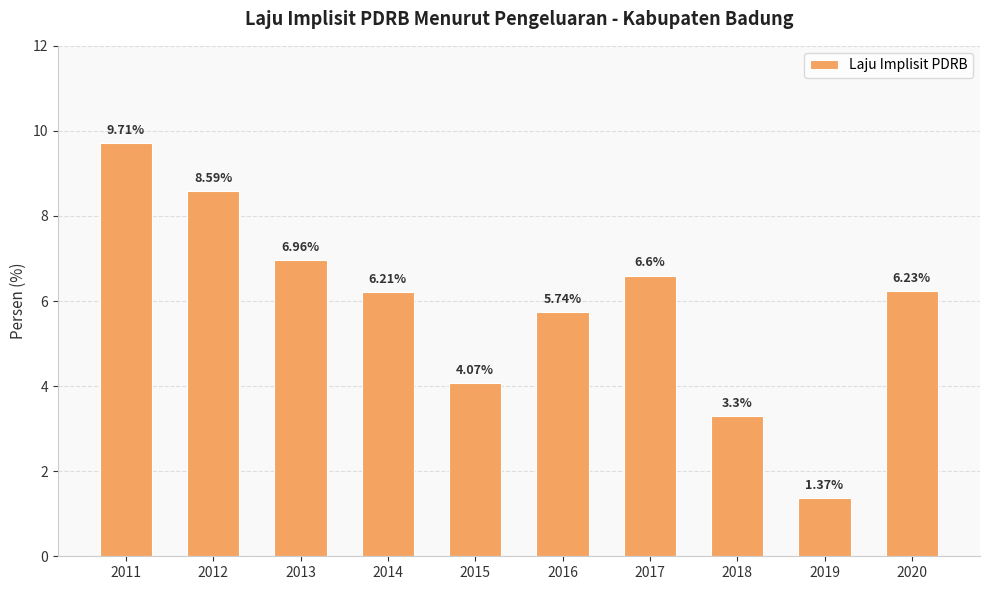

What is the difference between the values at 2018 and 2020?

2.9